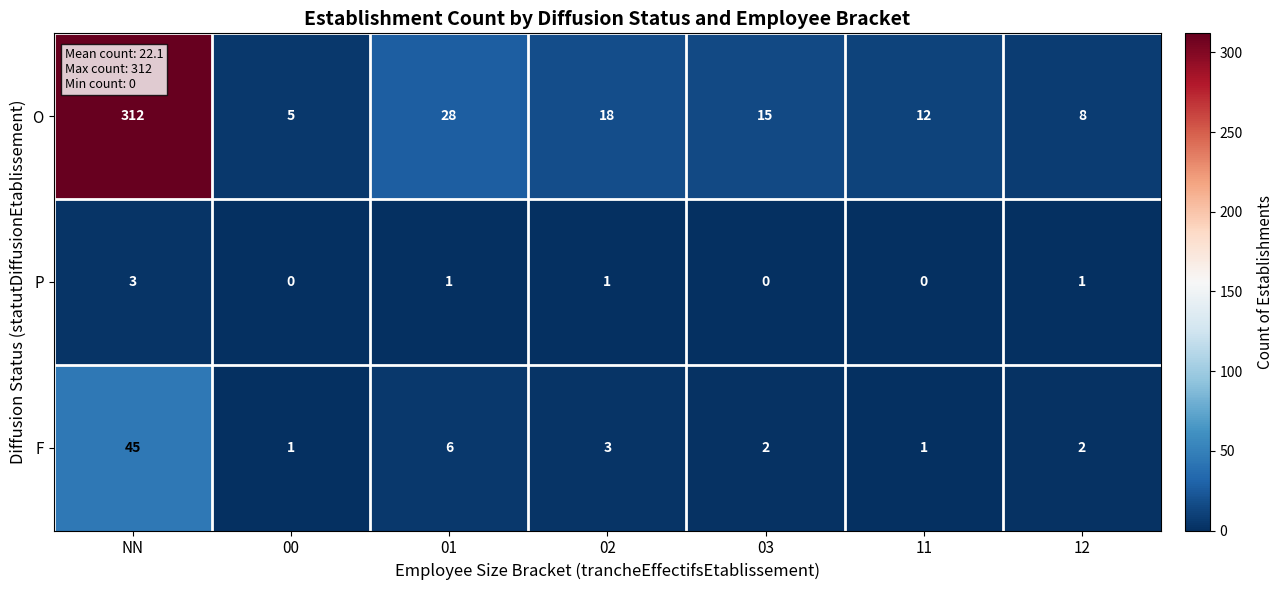

What is the maximum value shown in the chart?

312